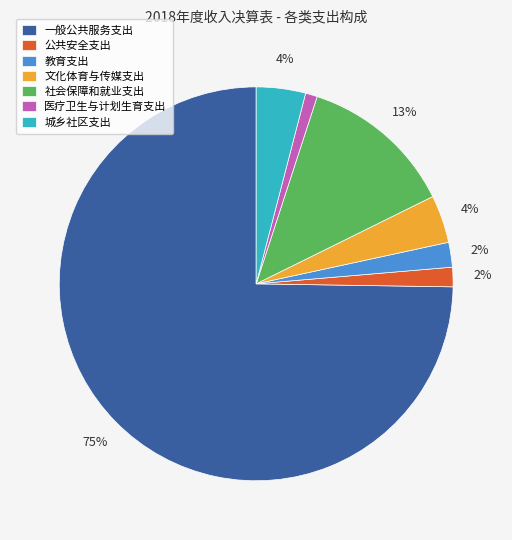

Which slice is the smallest?

医疗卫生与计划生育支出